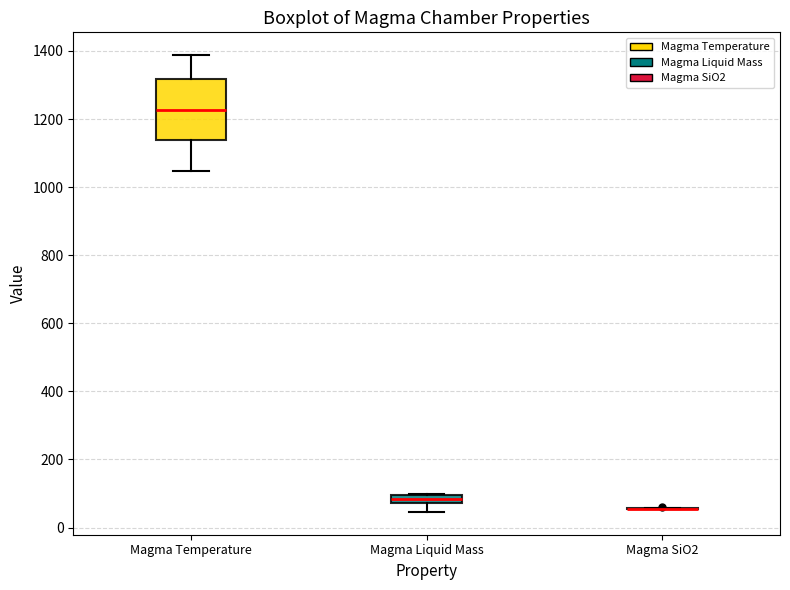

Which box is the tallest, from its lower edge to its upper edge?

Magma Temperature